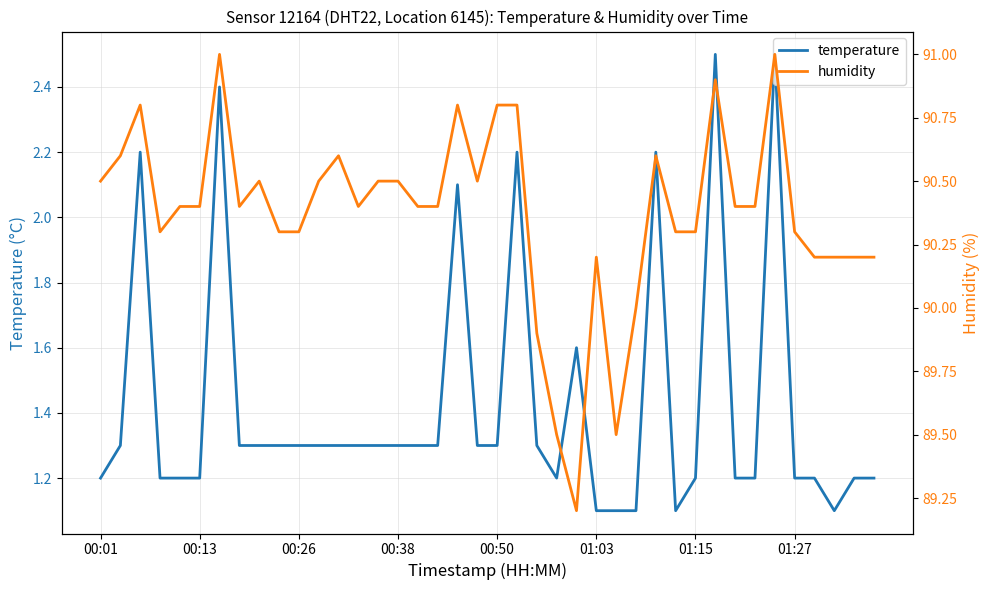

What is the maximum value for temperature?

2.5